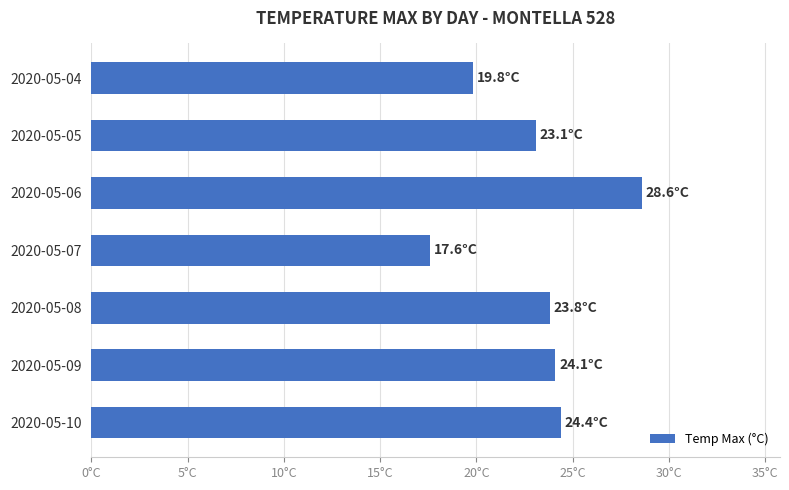

How many values exceed 23?

5